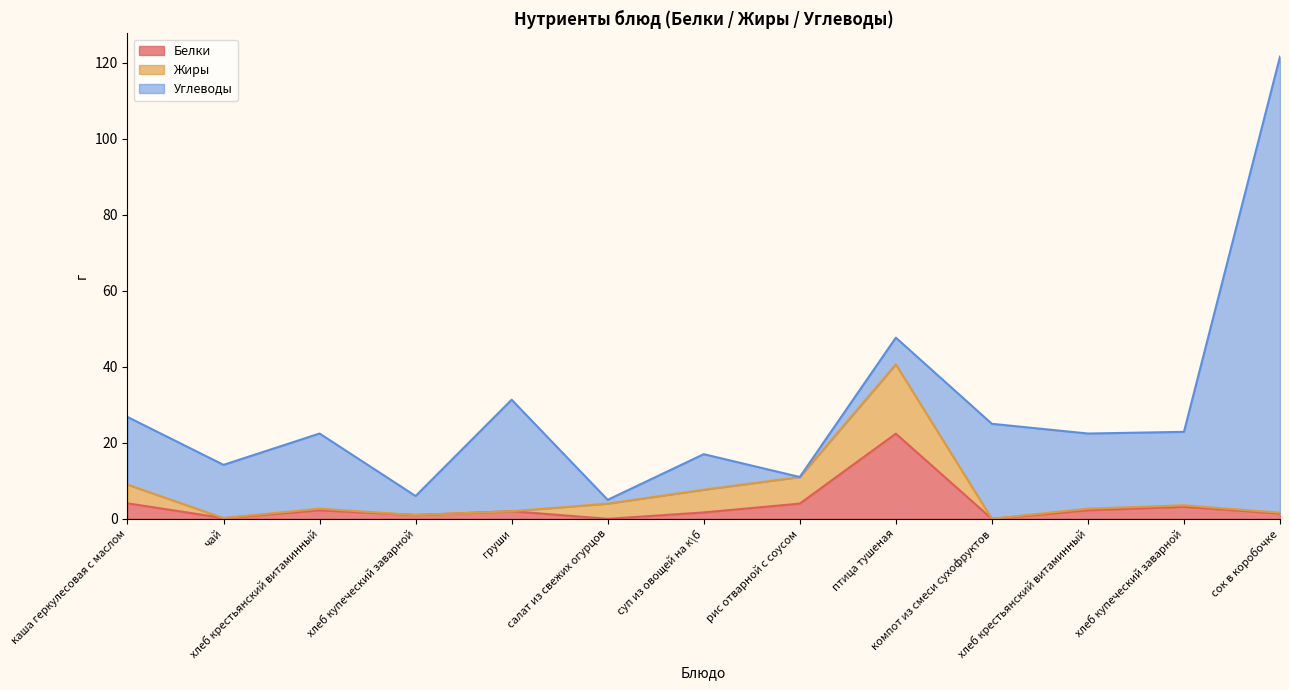

Which has a higher value, компот из смеси сухофруктов or суп из овощей на к\б?

суп из овощей на к\б